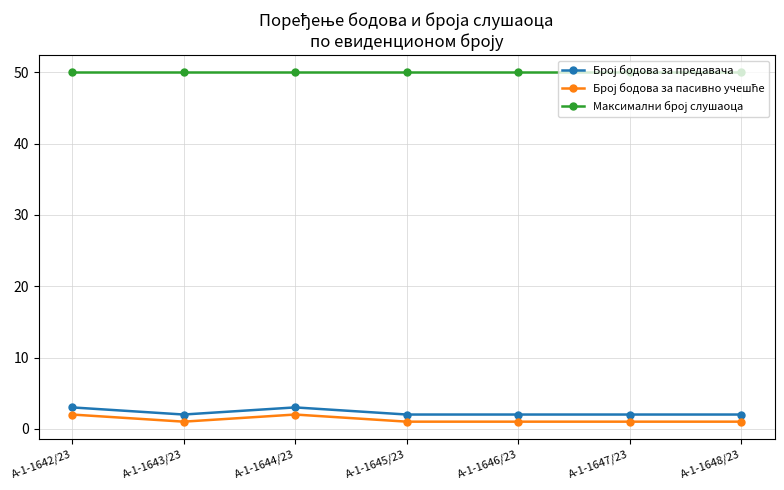

What is the label of the 7th point from the right?

А-1-1642/23